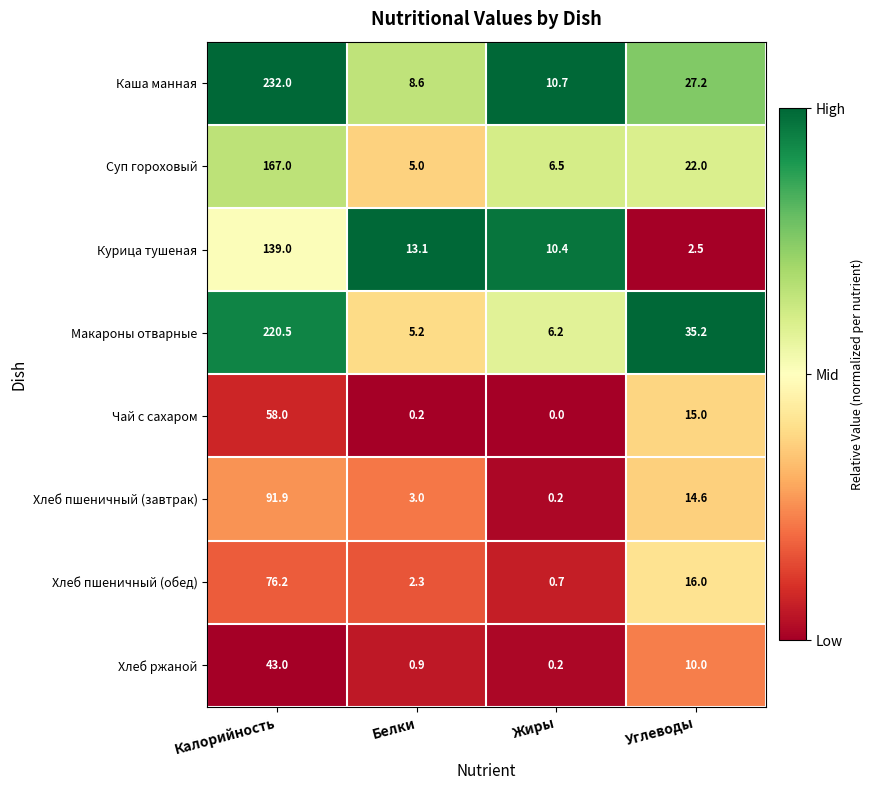

Between Калорийность and Жиры, which series saw the biggest shift?

Каша манная